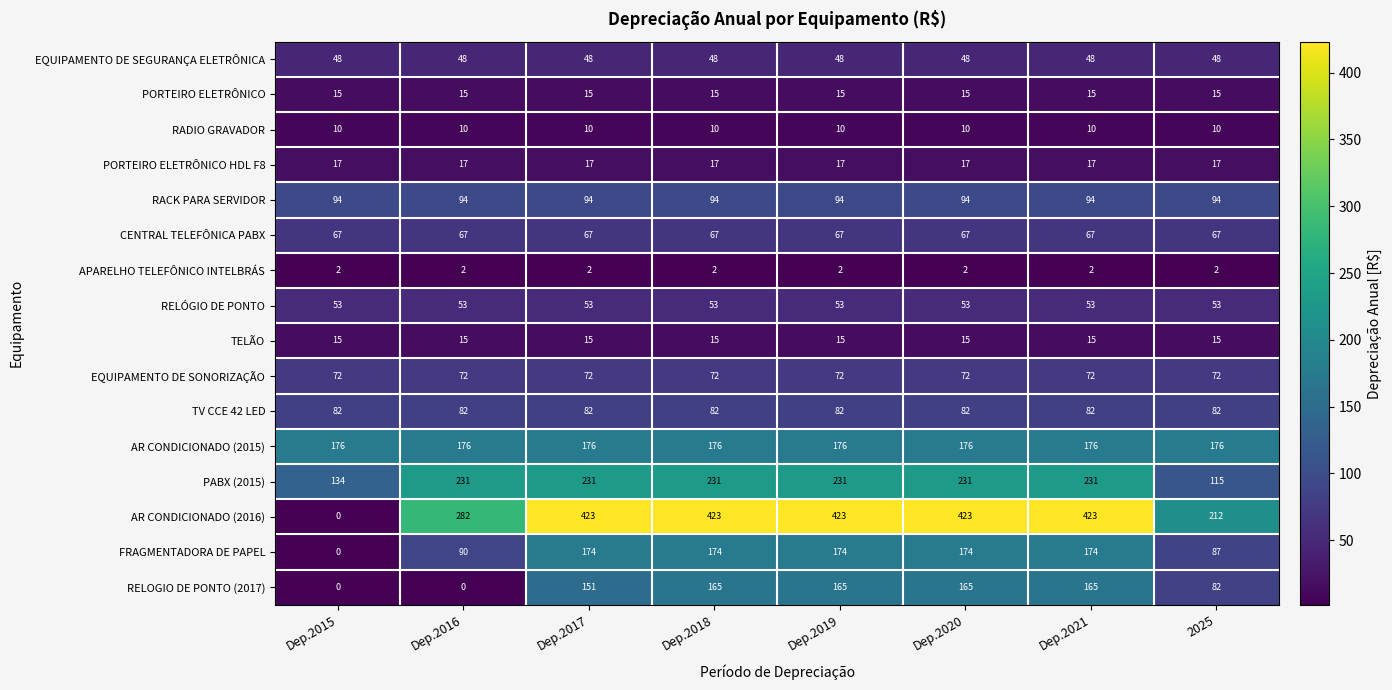

What value does the EQUIPAMENTO DE SONORIZAÇÃO series have at Dep.2018?

72